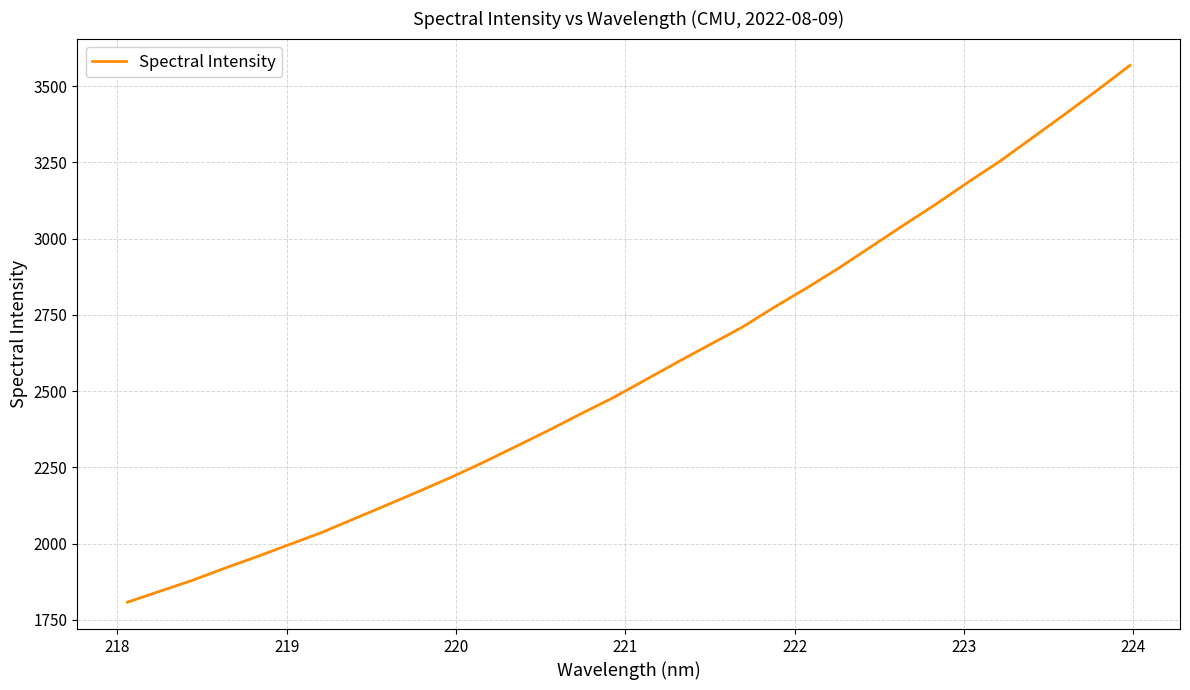

What is the minimum value shown in the chart?

1807.5